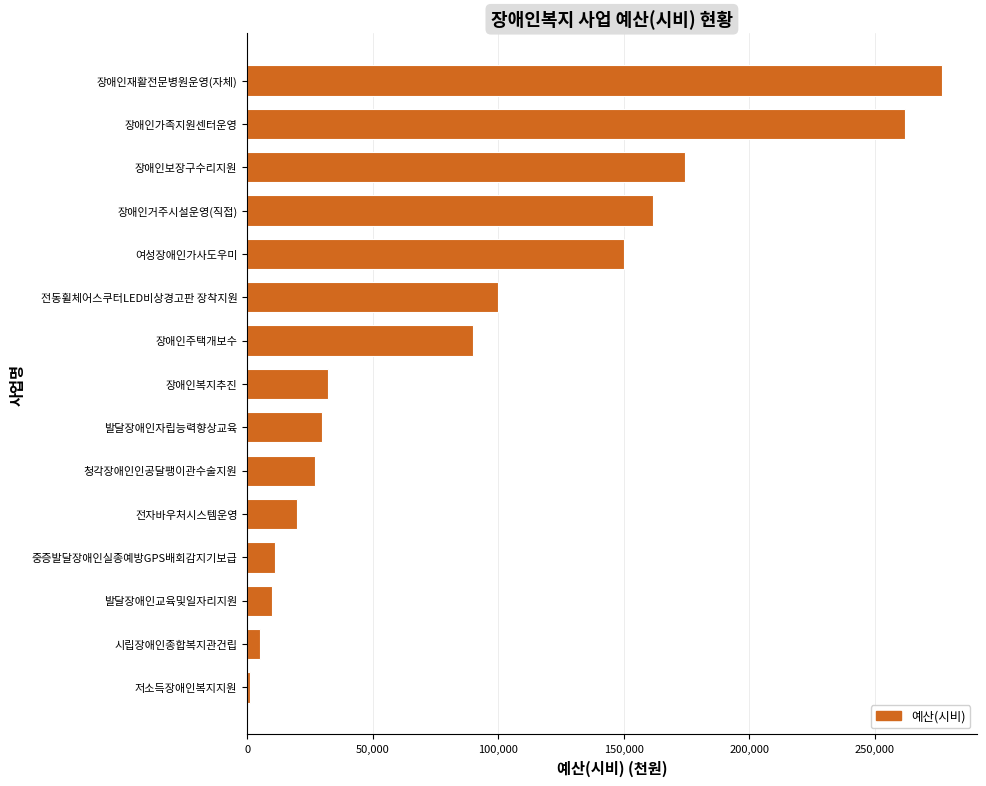

How many values are below 32340?

7